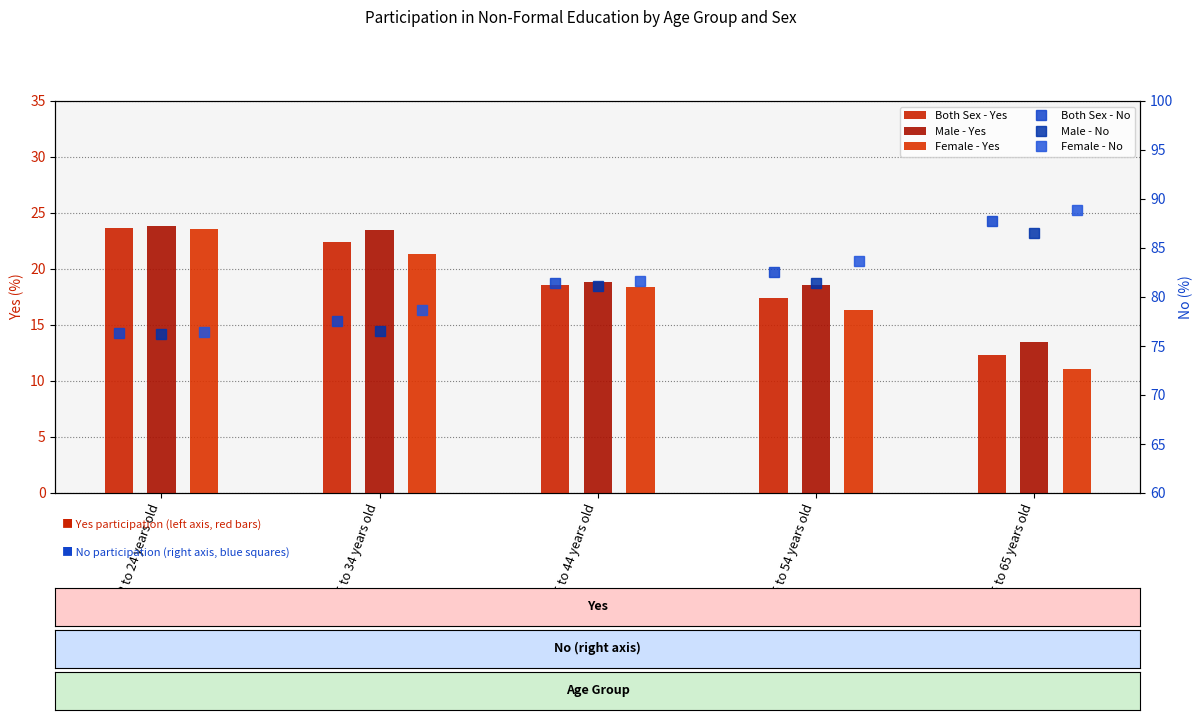

Reading right to left, list all the values displayed in this chart.

Both Sex - Yes: 12.3	17.4	18.6	22.4	23.7
Male - Yes: 13.5	18.6	18.8	23.5	23.8
Female - Yes: 11.1	16.3	18.4	21.3	23.5
Both Sex - No: 87.7	82.5	81.4	77.6	76.3
Male - No: 86.5	81.4	81.2	76.5	76.2
Female - No: 88.9	83.7	81.6	78.7	76.5